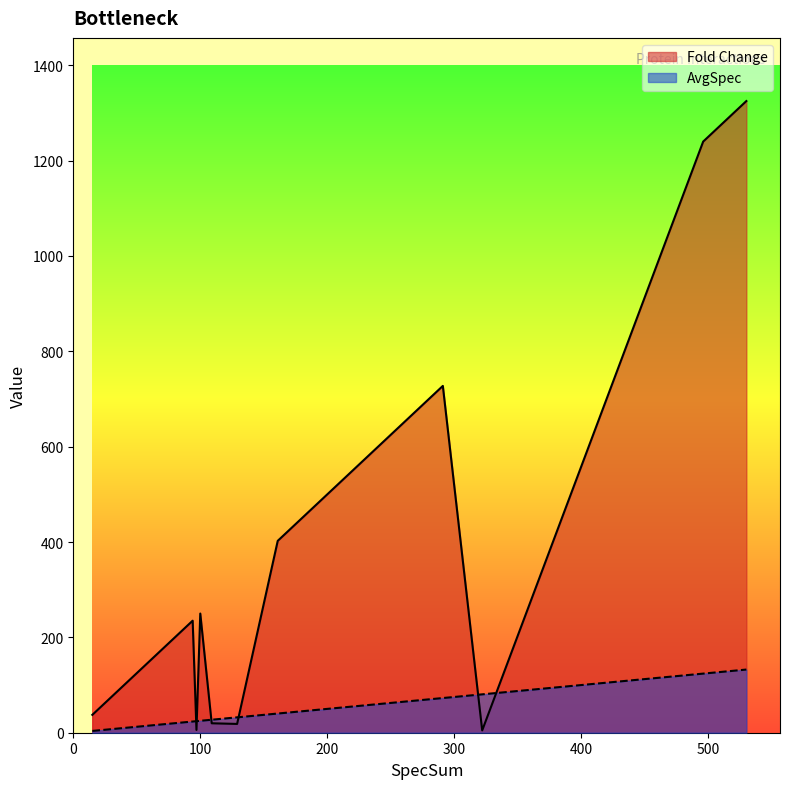

What is the average value of the Fold Change series?

305.2